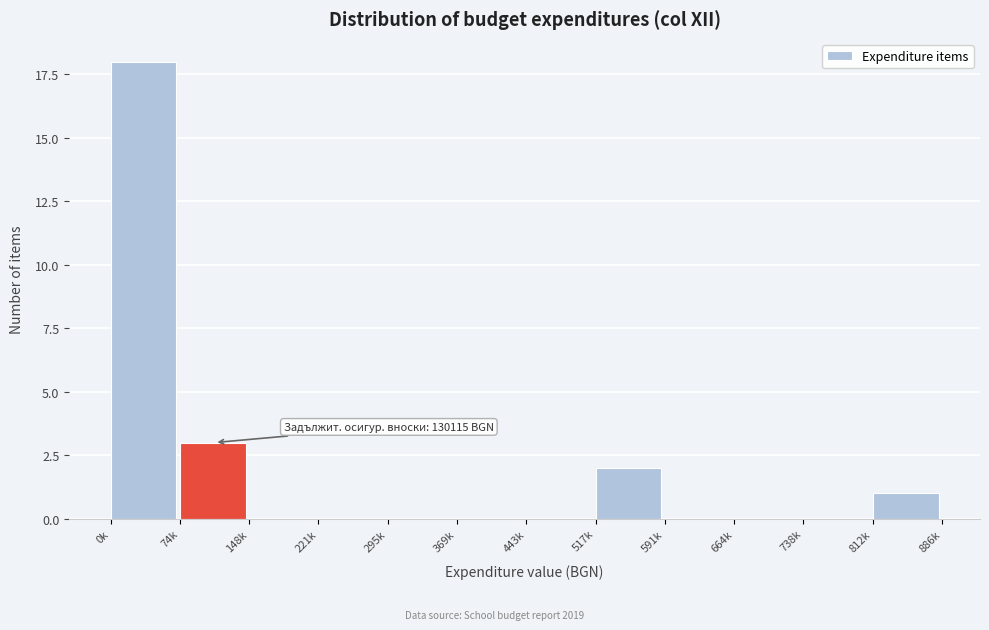

Reading right to left, what are all the values shown in this chart?

812k=1	738k=0	664k=0	591k=0	517k=2	443k=0	369k=0	295k=0	221k=0	148k=0	74k=3	0k=18